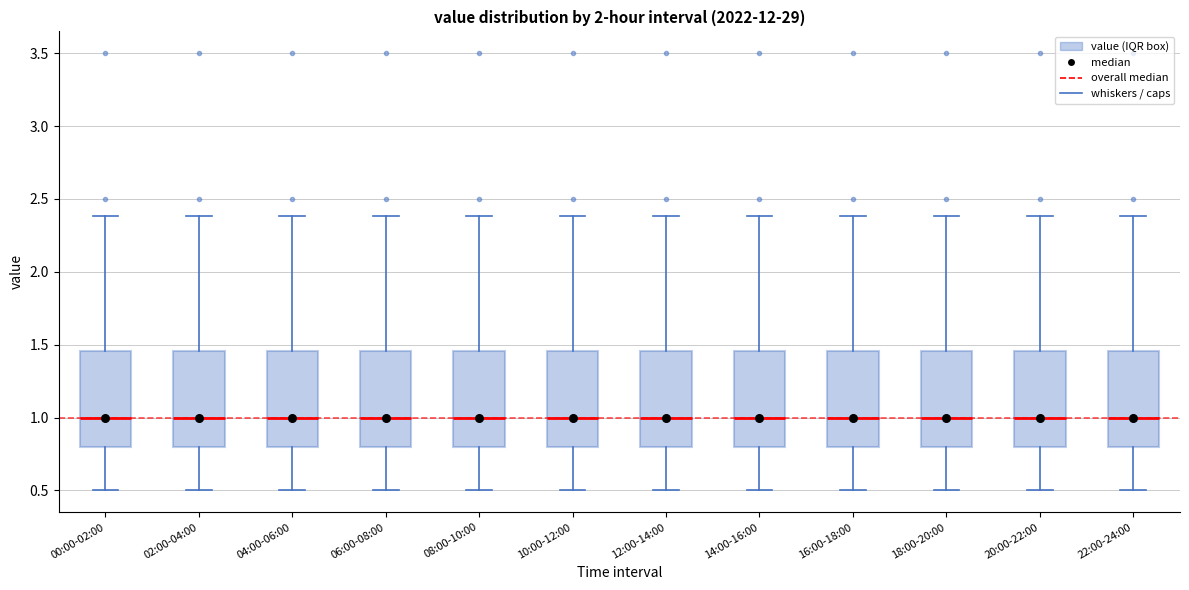

Where is the upper edge of the box for 02:00-04:00 on the y-axis? The values are not printed on the chart, so give them approximately, as read against the axis.

1.45